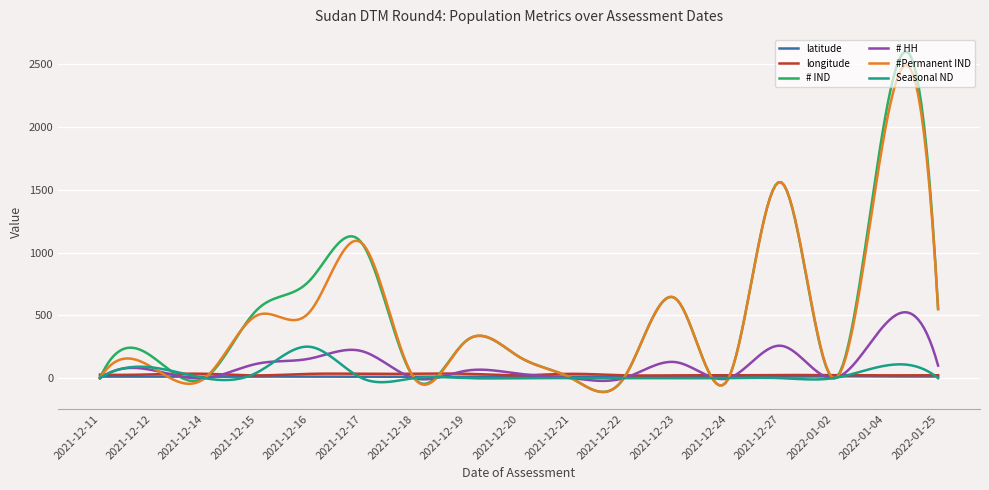

Count the number of data series in this chart.

6